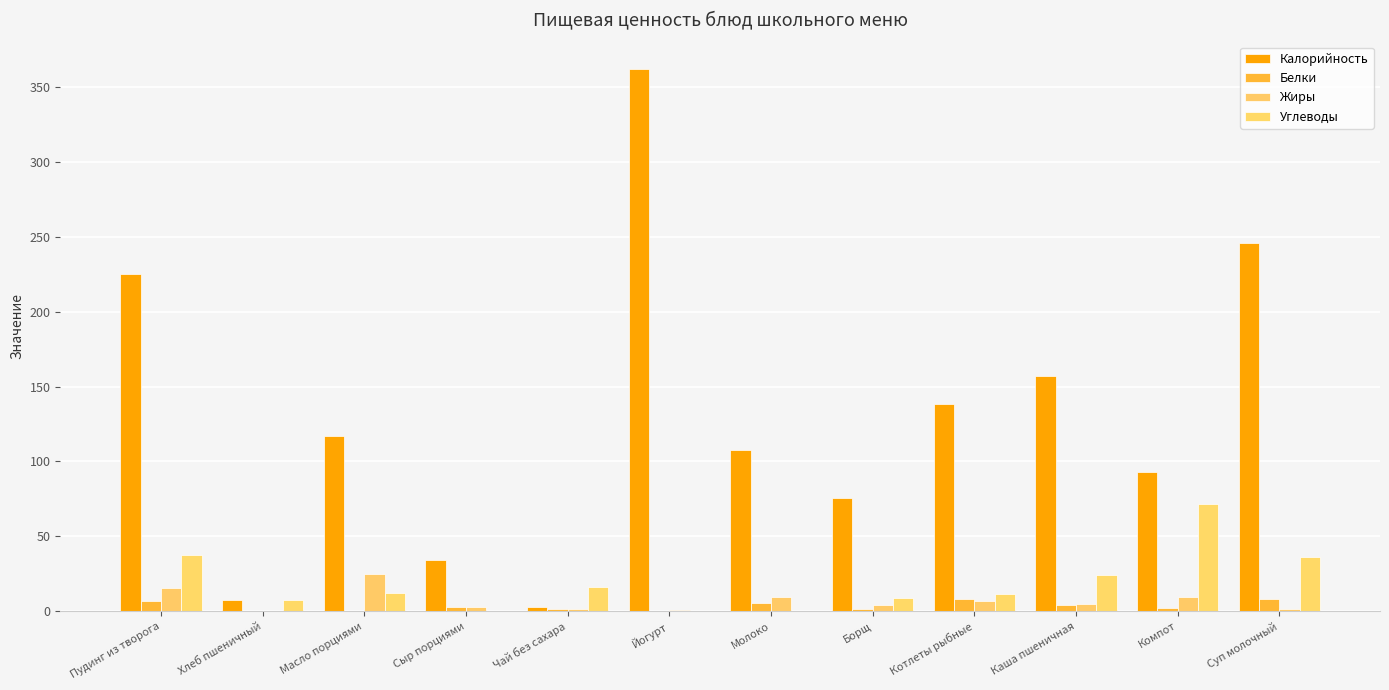

Is the value of Углеводы at Каша пшеничная greater than the value of Белки at Масло порциями?

Yes